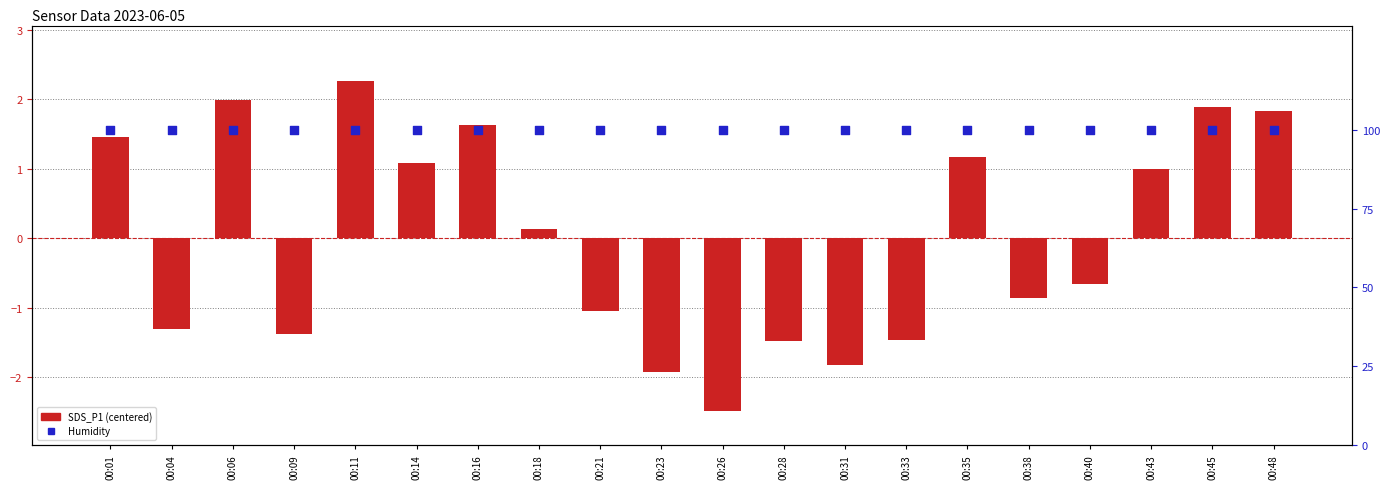

At which category is the sum across all series the highest?

00:11